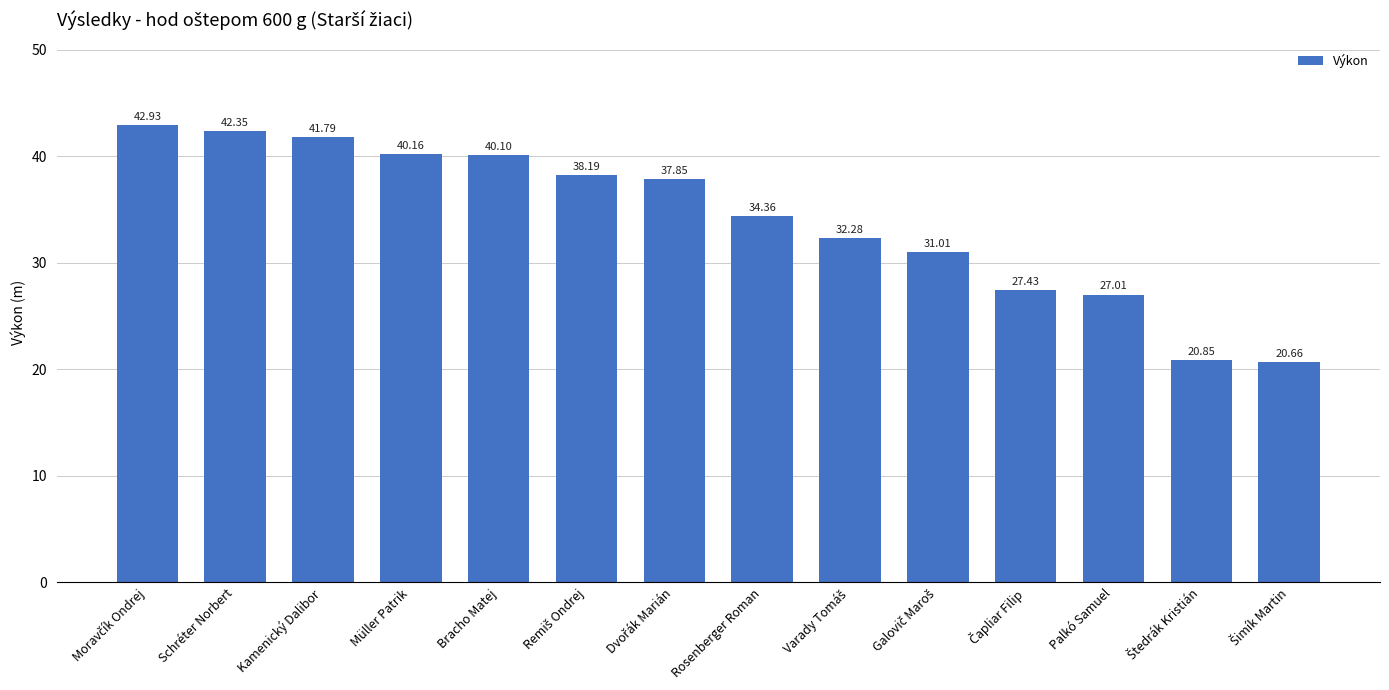

Approximately how many times larger is the value at Bracho Matej compared to Kamenický Dalibor?

1.0